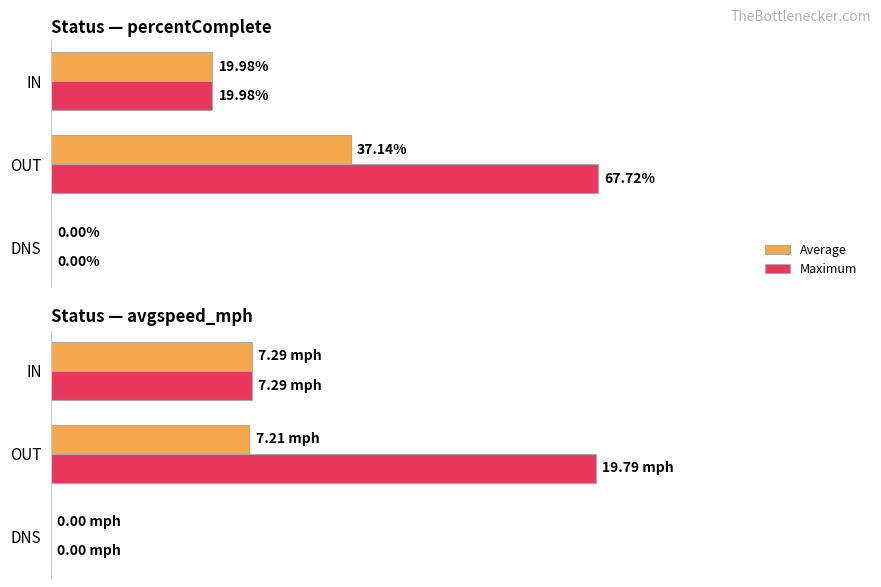

List the series in order of their peak value, lowest first.

Average, Maximum